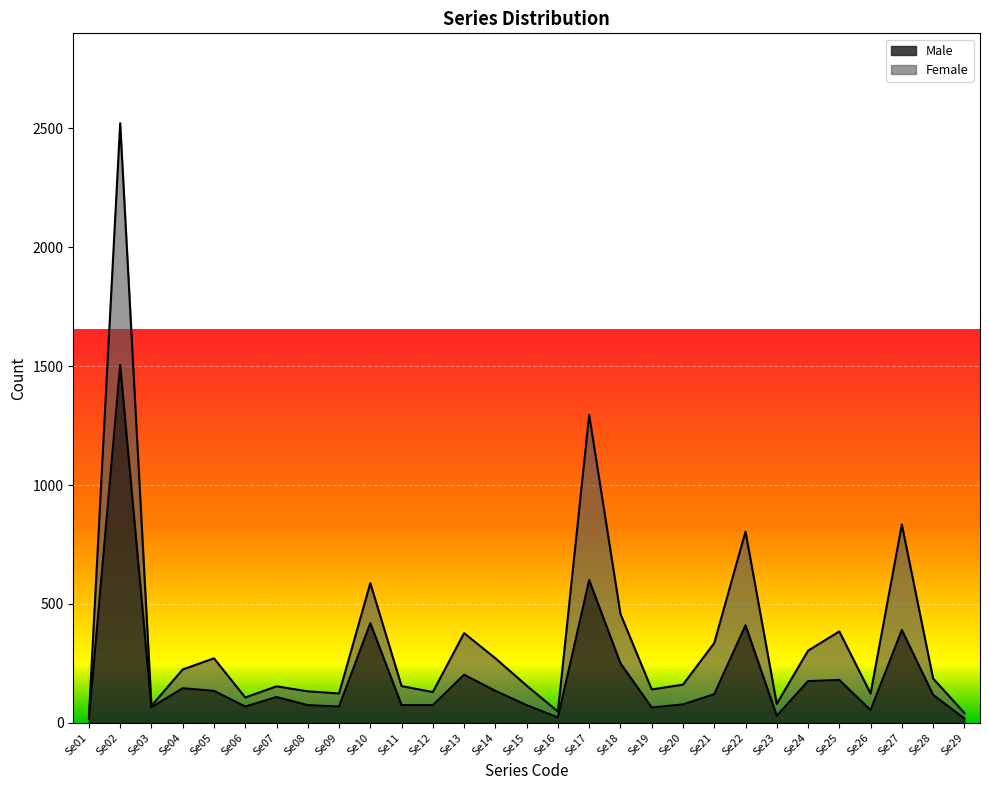

How many lines are shown in the chart?

2